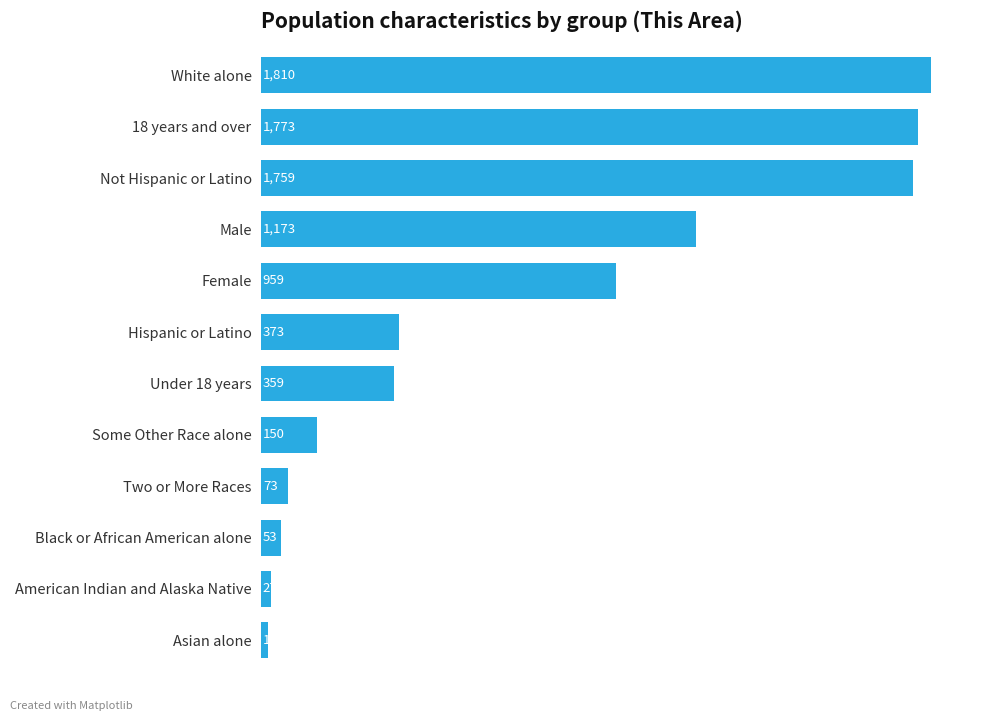

What is the average value?

711